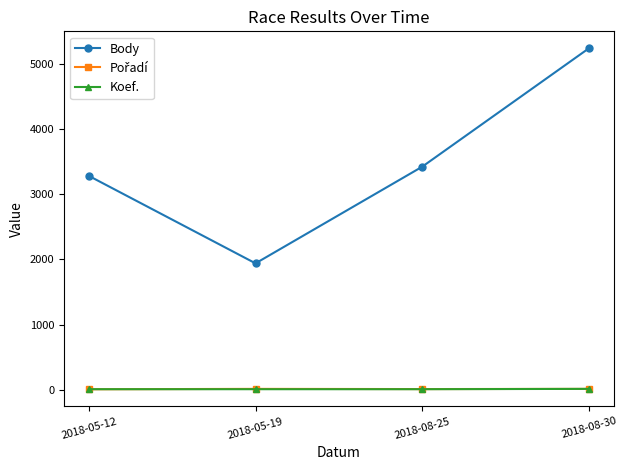

How many series are shown in this chart?

3